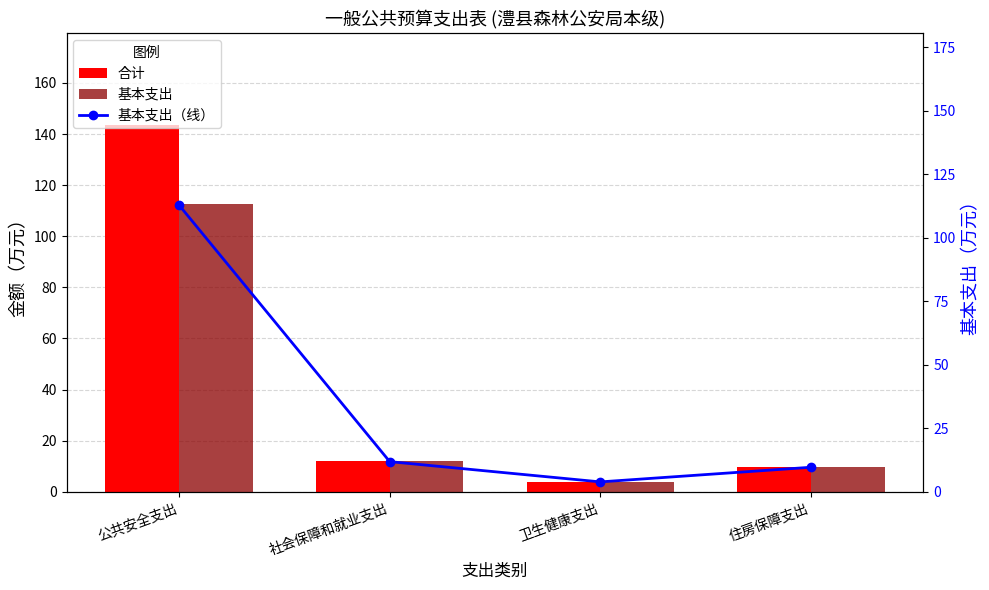

Is it true that 基本支出（线） equals 5.9 at 卫生健康支出?

False